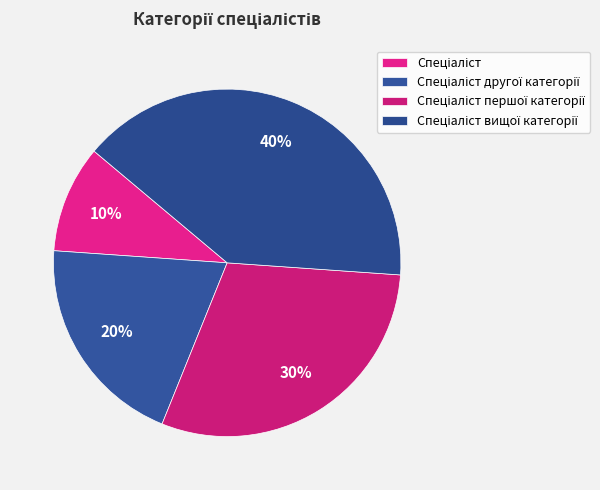

Does Спеціаліст другої категорії represent more than half of the total?

No